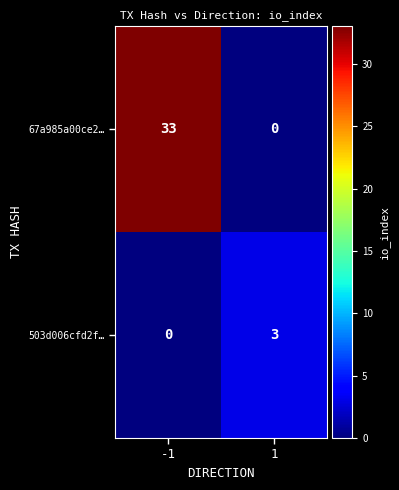

List the series in order of their peak value, lowest first.

503d006cfd2f…, 67a985a00ce2…